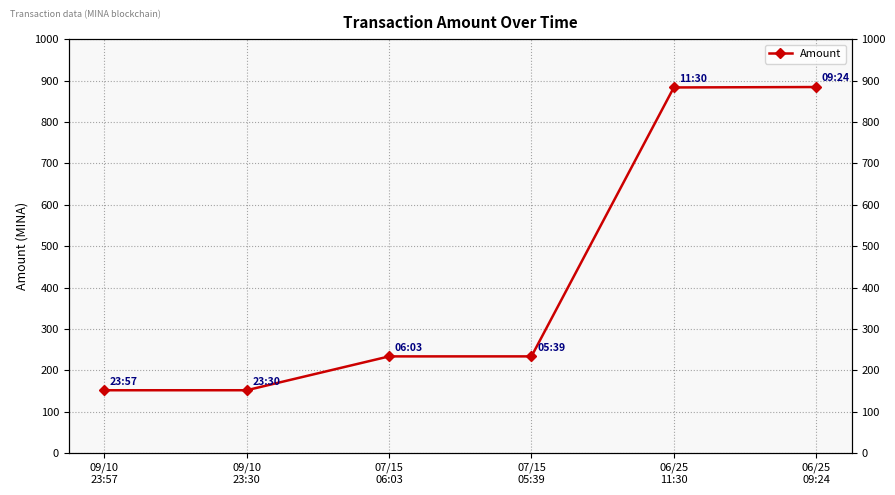

Is it true that the value at 06/25
11:30 is 883.2?

True